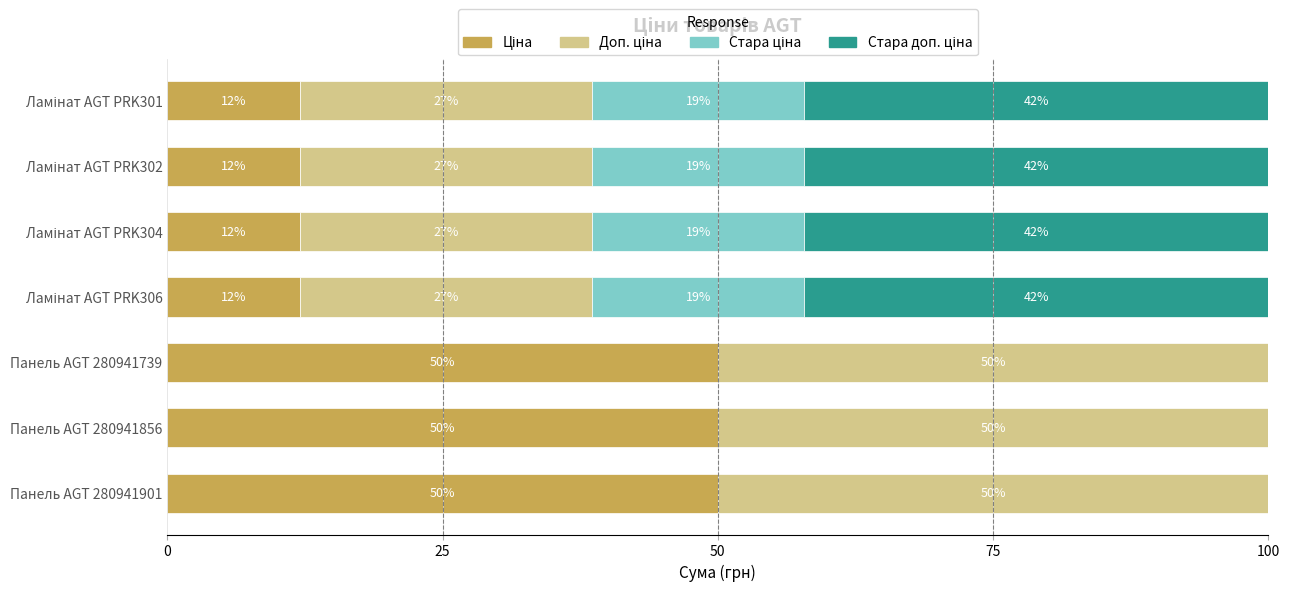

What position from the left is 0?

1